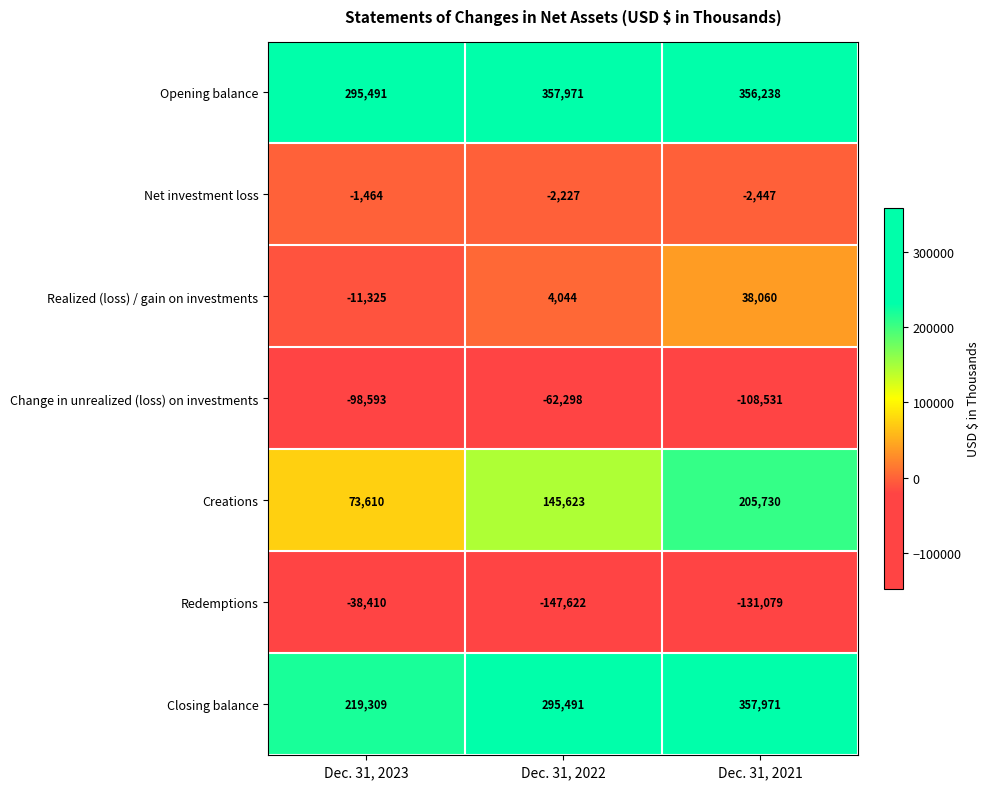

Rank the series at Dec. 31, 2021 from lowest to highest value.

Redemptions, Change in unrealized (loss) on investments, Net investment loss, Realized (loss) / gain on investments, Creations, Opening balance, Closing balance